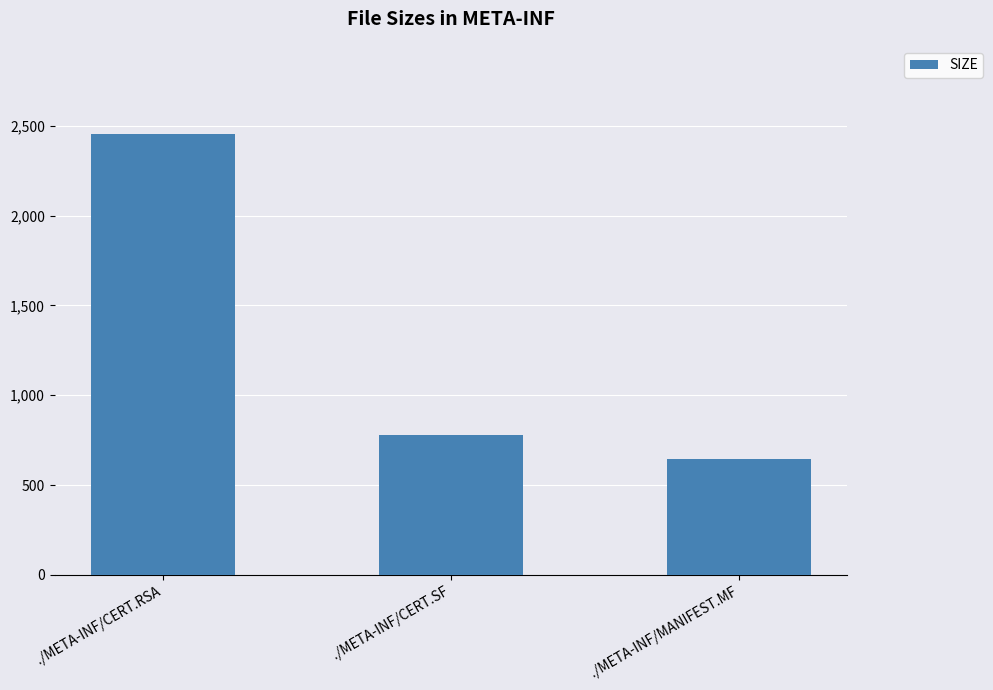

How many data points does each series have?

3